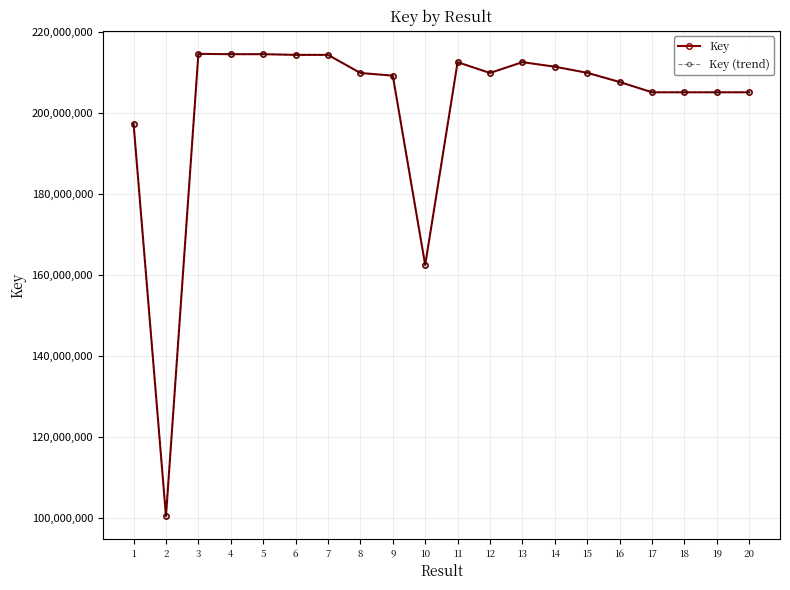

True or false: Key (trend) and Key intersect in this chart.

False